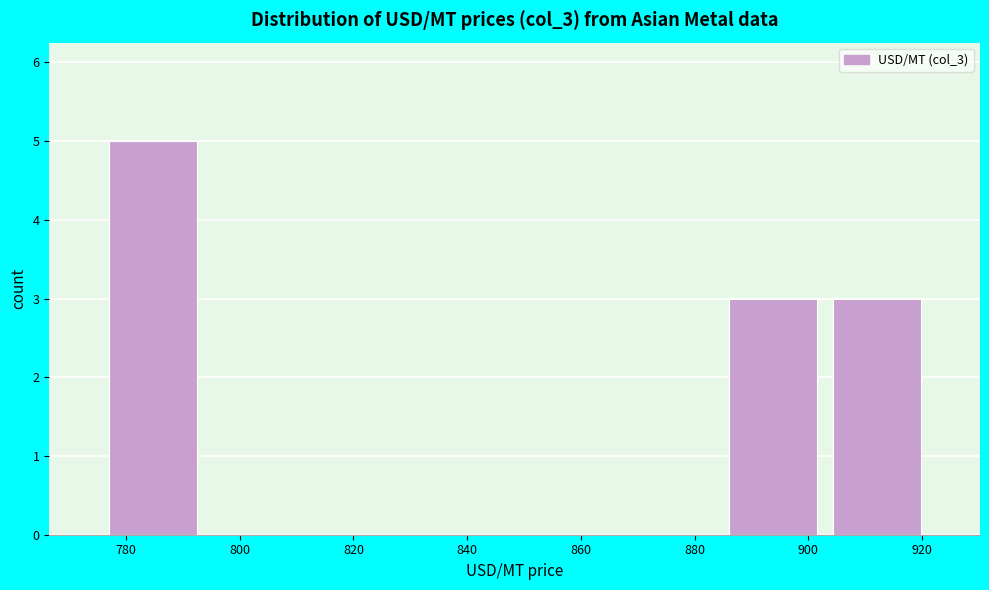

Over which range of the x-axis is the bar tallest?

776 to 794